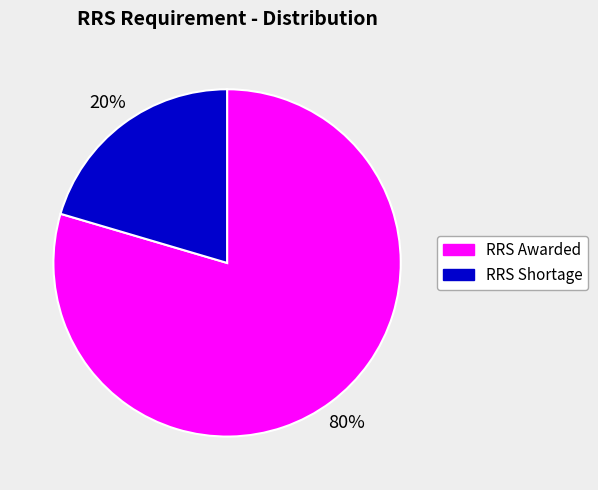

Combined, do RRS Shortage and RRS Awarded account for over 50%?

Yes